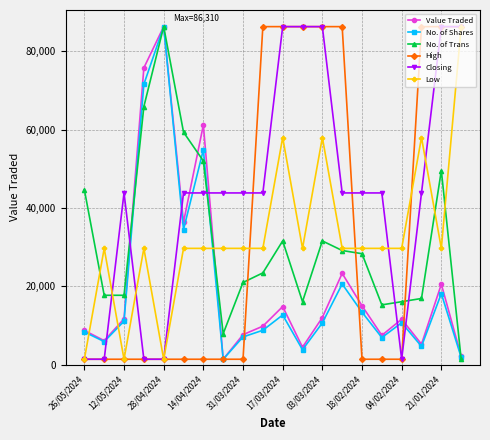

What are all the series names shown in the legend?

Value Traded, No. of Shares, No. of Trans, High, Closing, Low